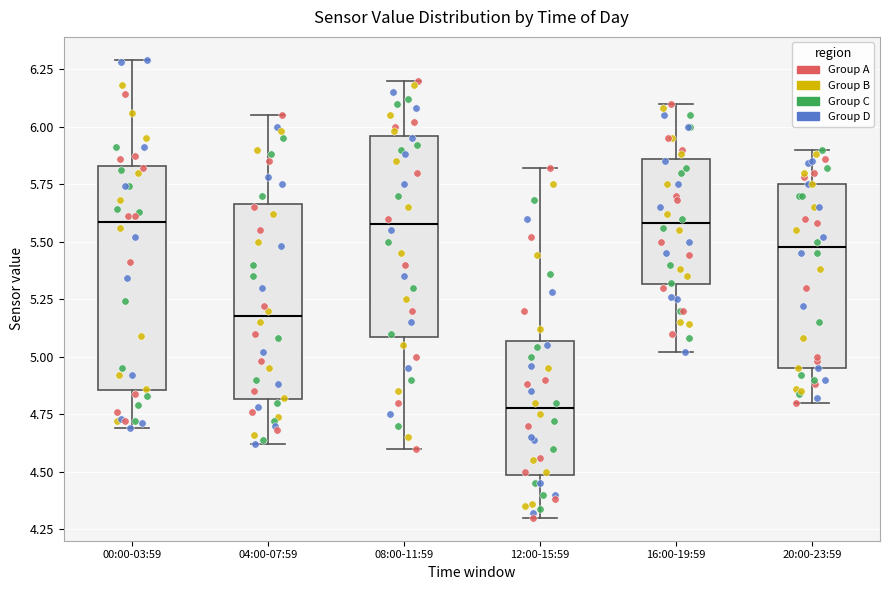

Which box has the lowest median line?

12:00-15:59